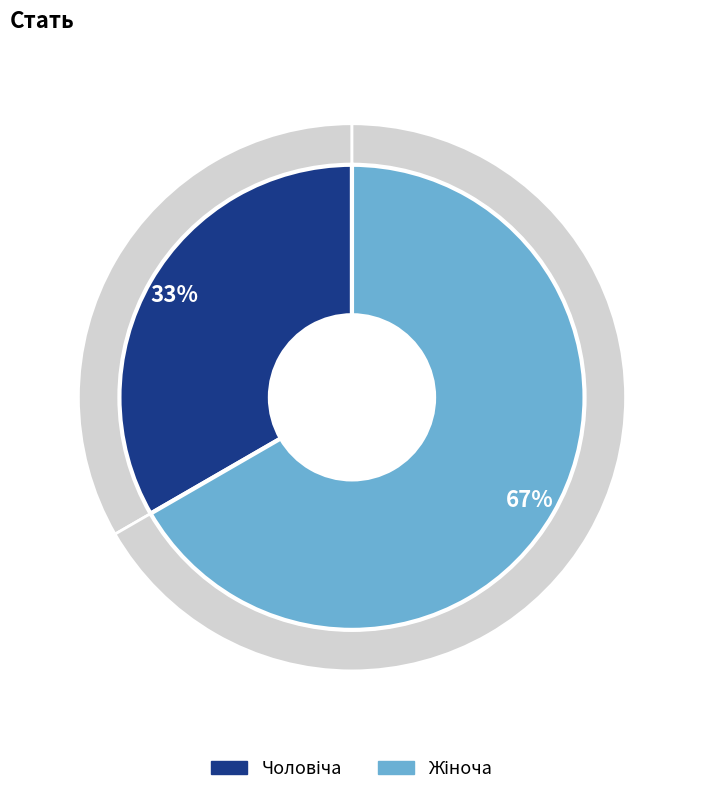

To the nearest percent, what portion does Чоловіча represent?

33%